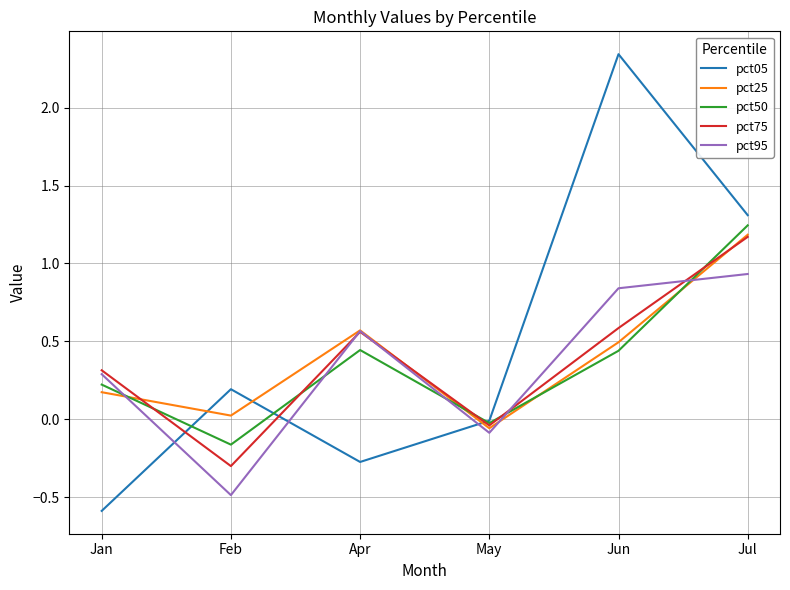

What is the minimum value for pct95?

-0.5